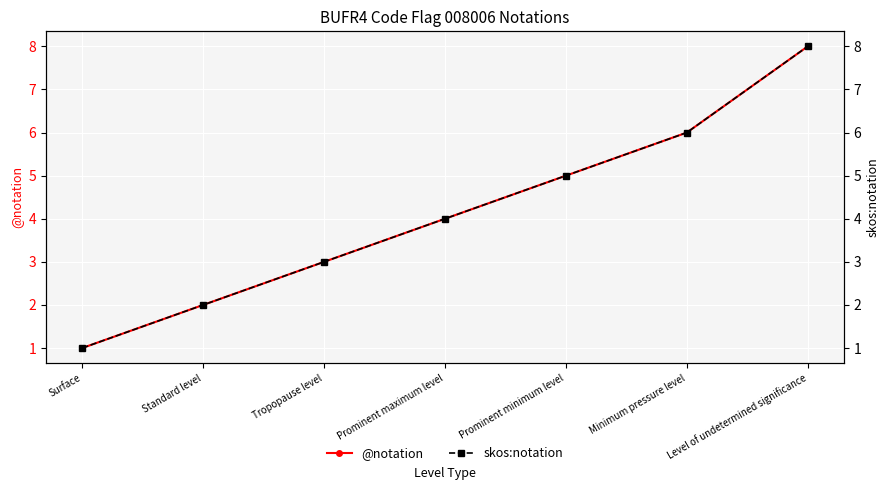

Where is @notation nearest to the value 4?

Prominent maximum level